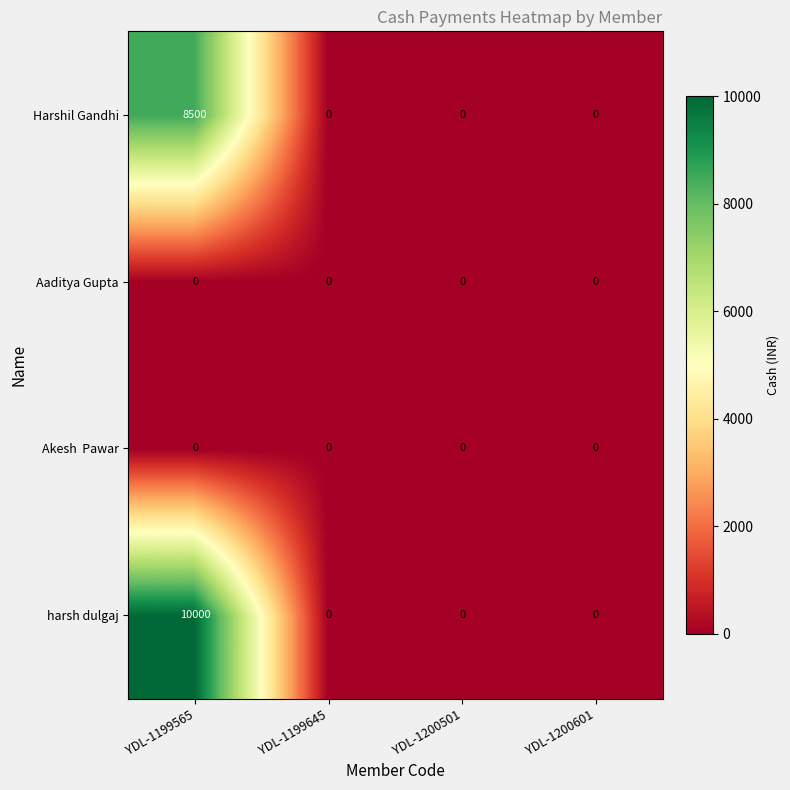

Which series has the widest spread of values?

harsh dulgaj